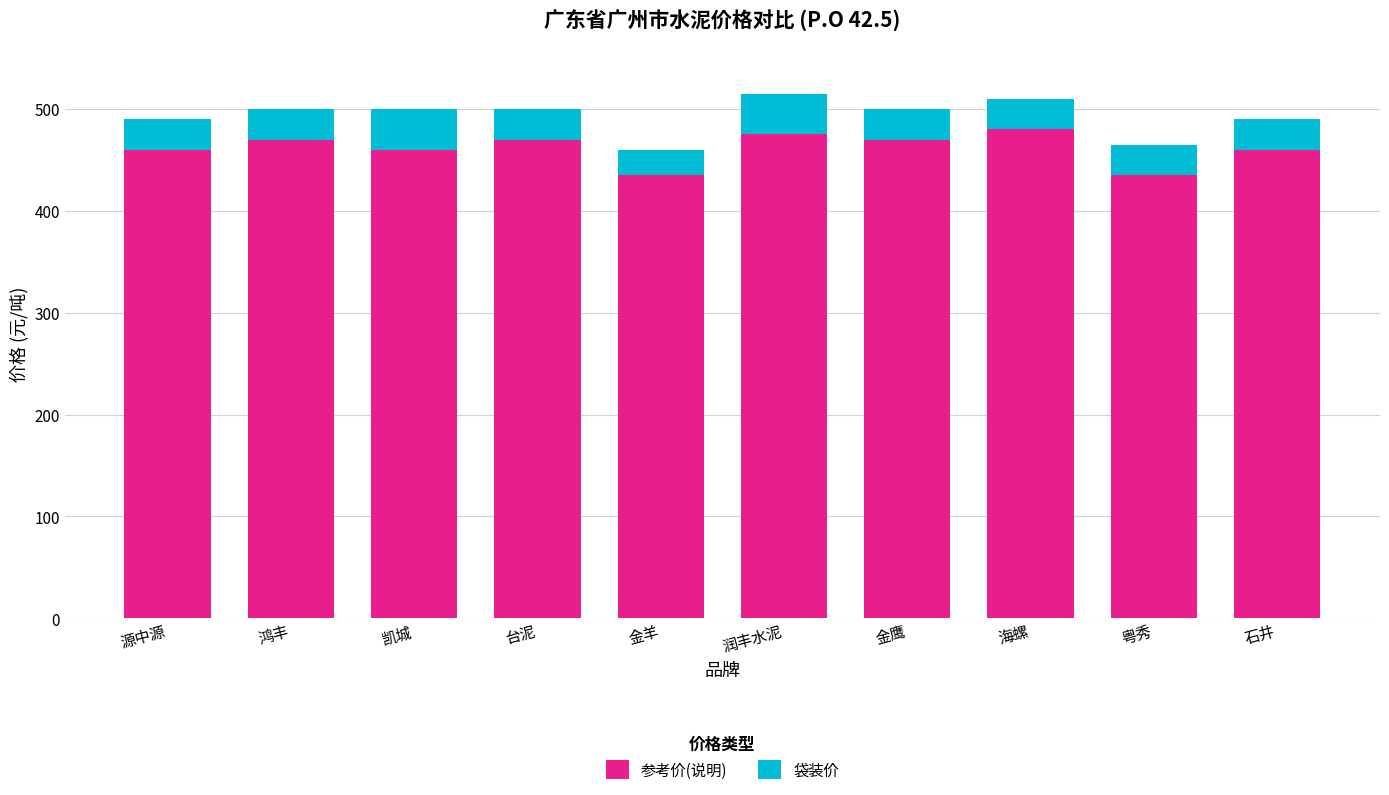

Read the 参考价(说明) value at 台泥.

470